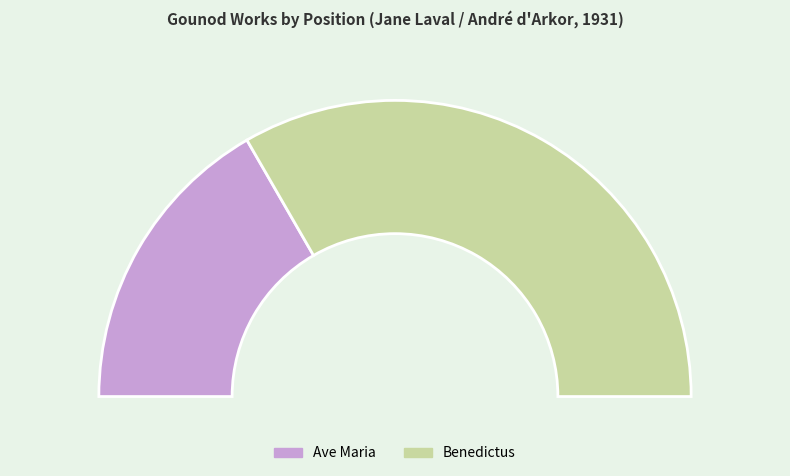

Does Benedictus account for over 50% of the chart?

Yes